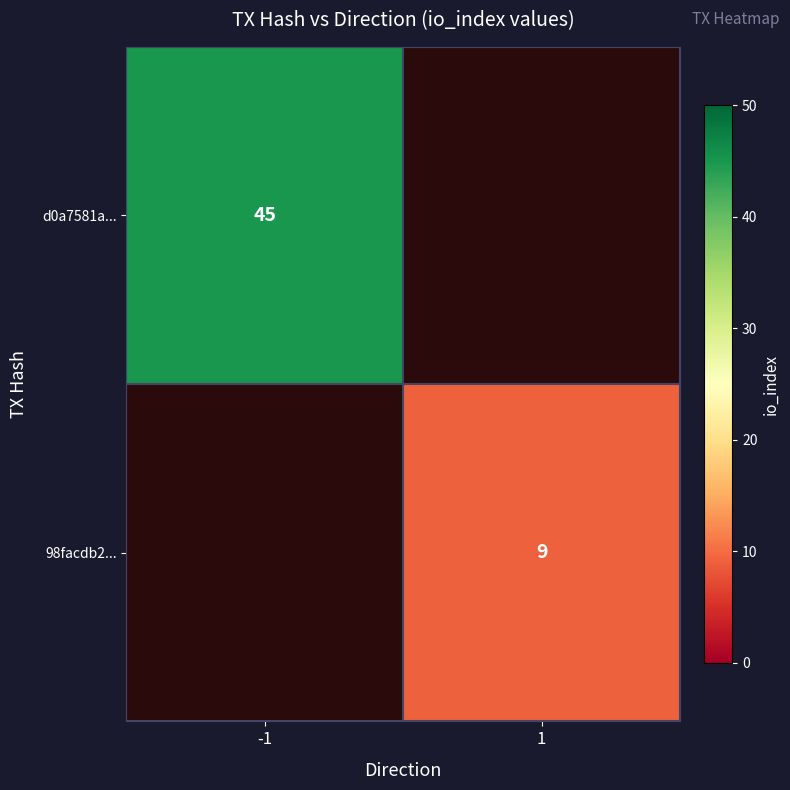

Is it true that d0a7581a... equals 71 at -1?

False